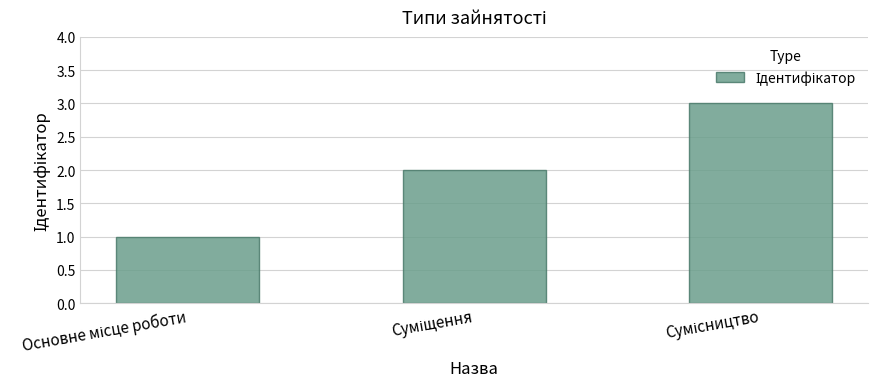

What is the sum of all values?

6